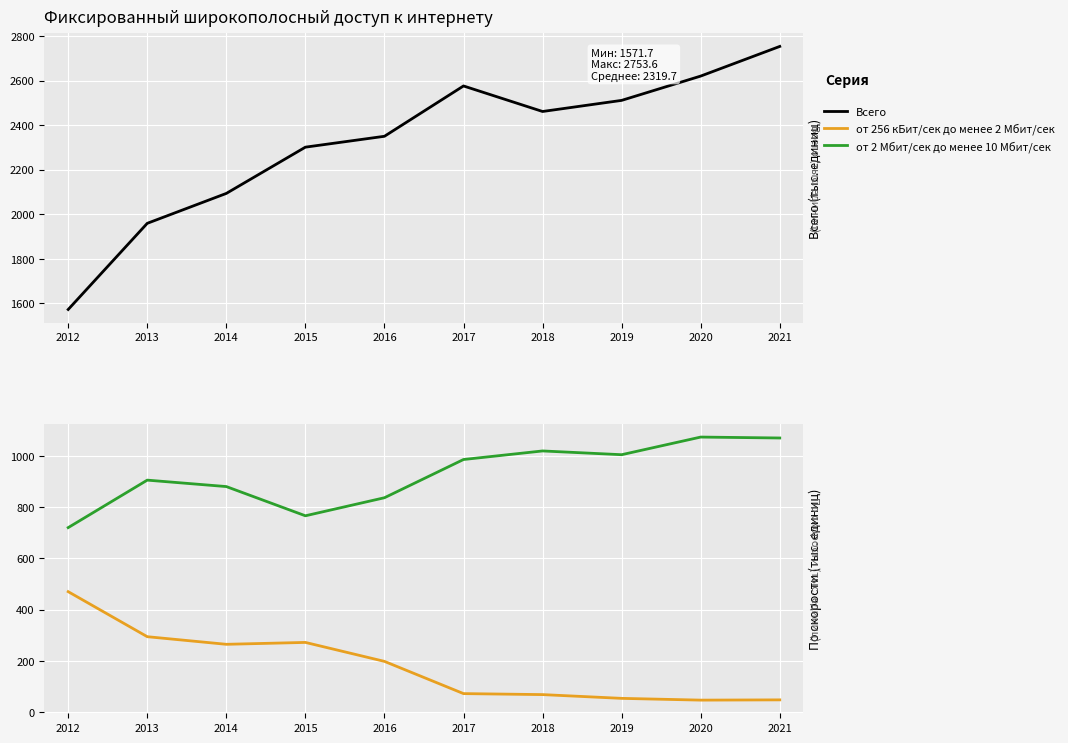

True or false: от 2 Мбит/сек до менее 10 Мбит/сек and Всего cross at least once.

False